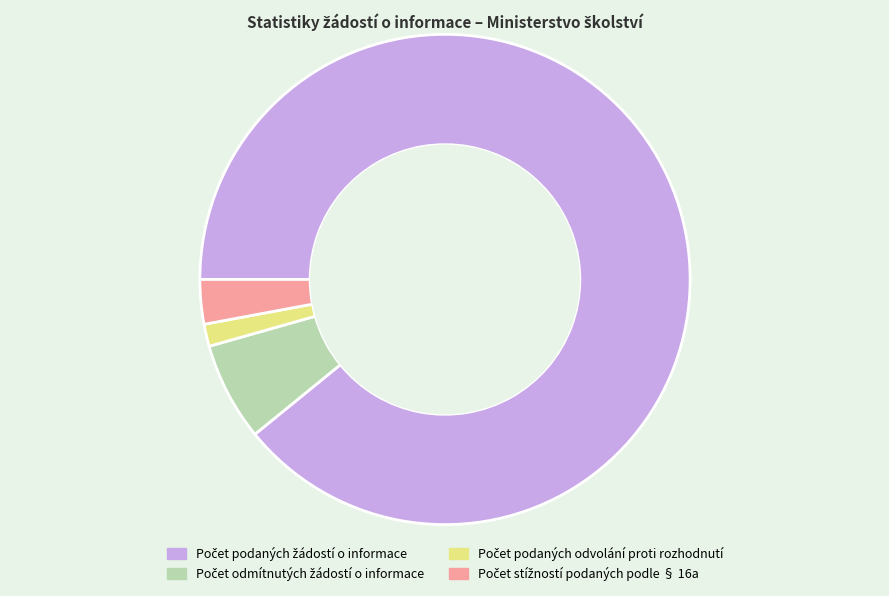

Is there any slice that represents more than half of the pie?

Yes